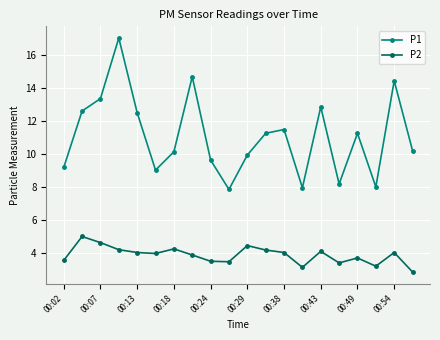

What is the difference between the second highest and minimum values in the P1 series?

6.8